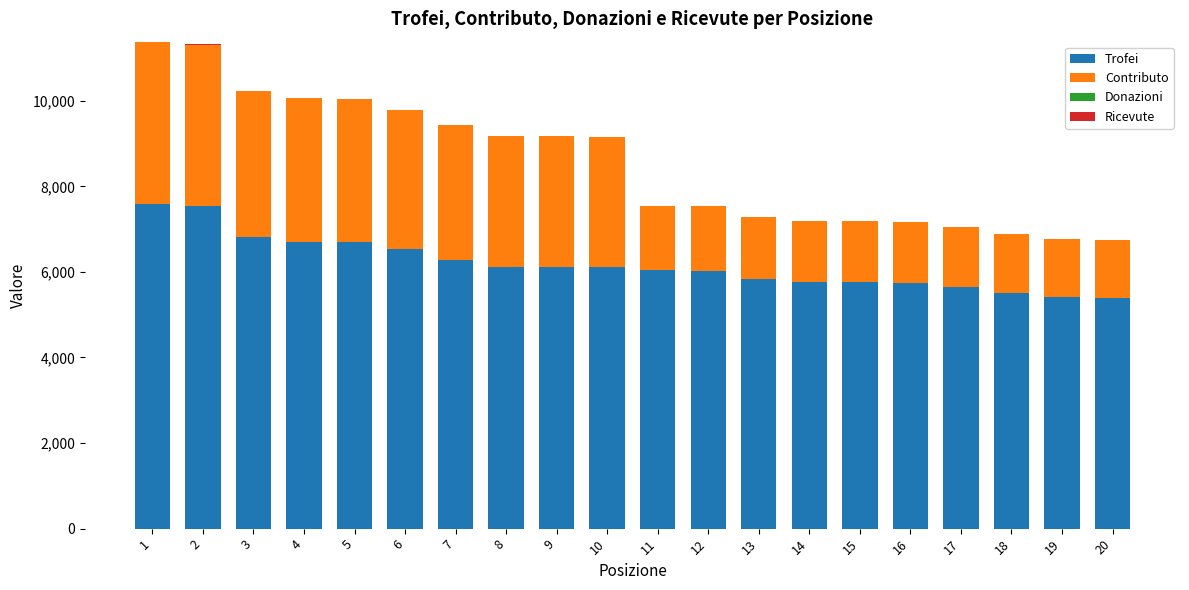

Are the bars grouped side by side (vs. stacked)?

No